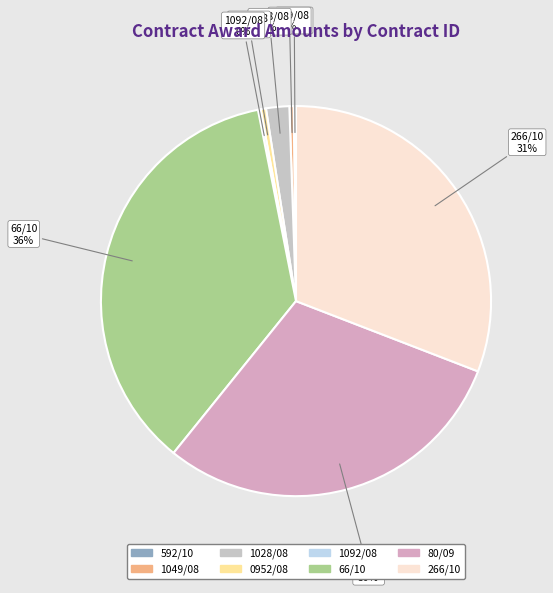

The 1049/08 slice represents 0% of the pie. True or false?

True